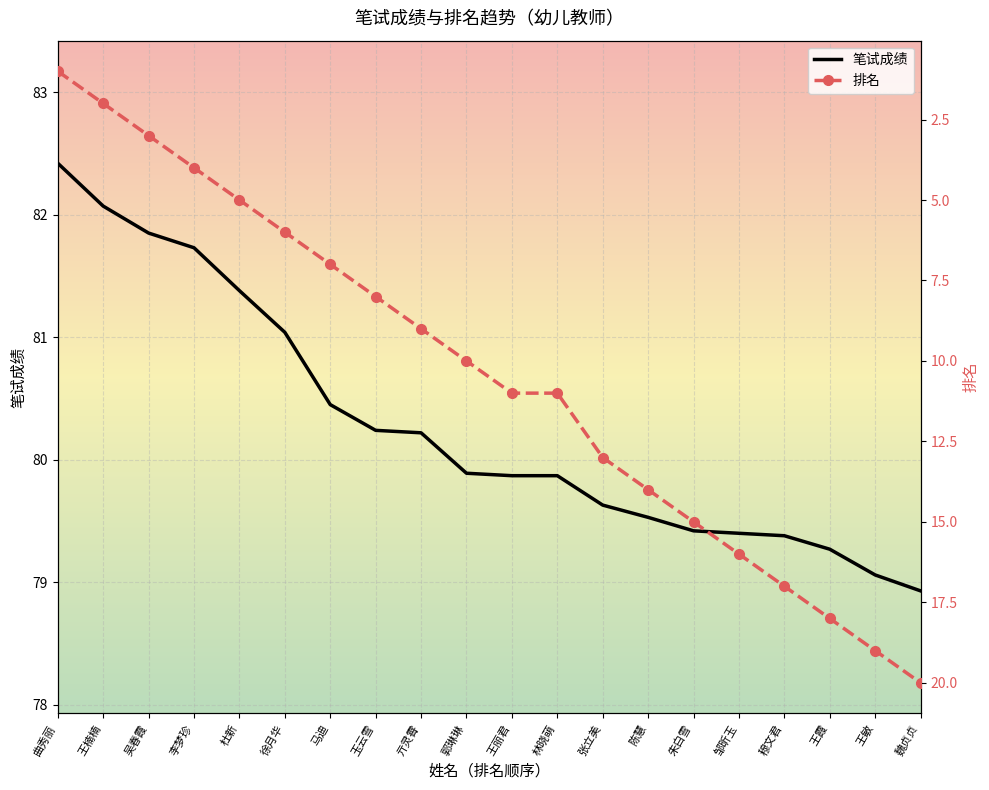

What is the label of the 17th point from the right?

李梦珍